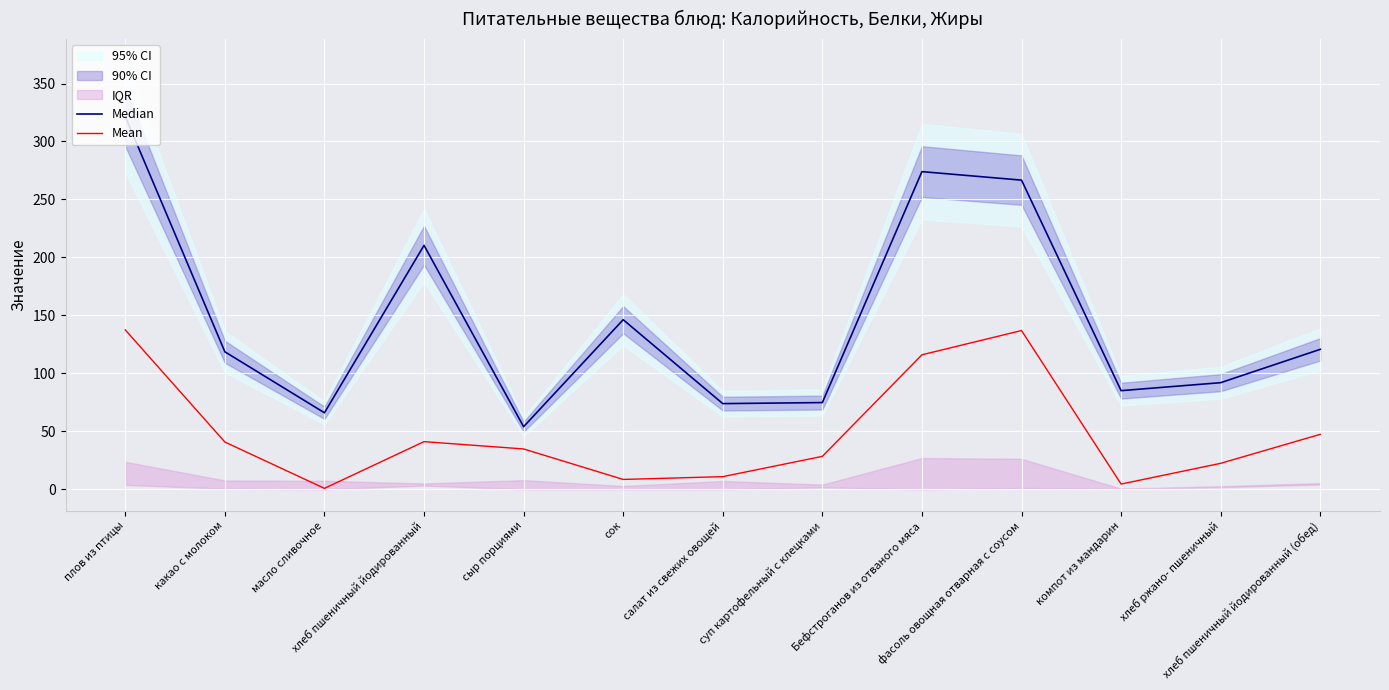

Reading left to right, list all the values displayed in this chart.

Median: 321.6	118.6	66.0	210.4	54.0	146.3	73.9	74.8	274.0	266.7	85.1	92.0	120.7
Mean: 137.5	40.8	0.8	41.1	34.8	8.5	10.9	28.4	116.0	136.9	4.5	22.4	47.4